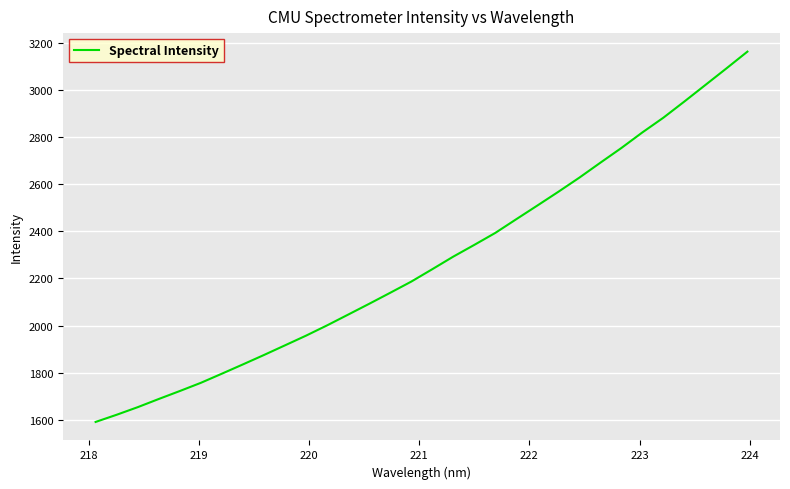

What is the smallest value displayed?

1591.5